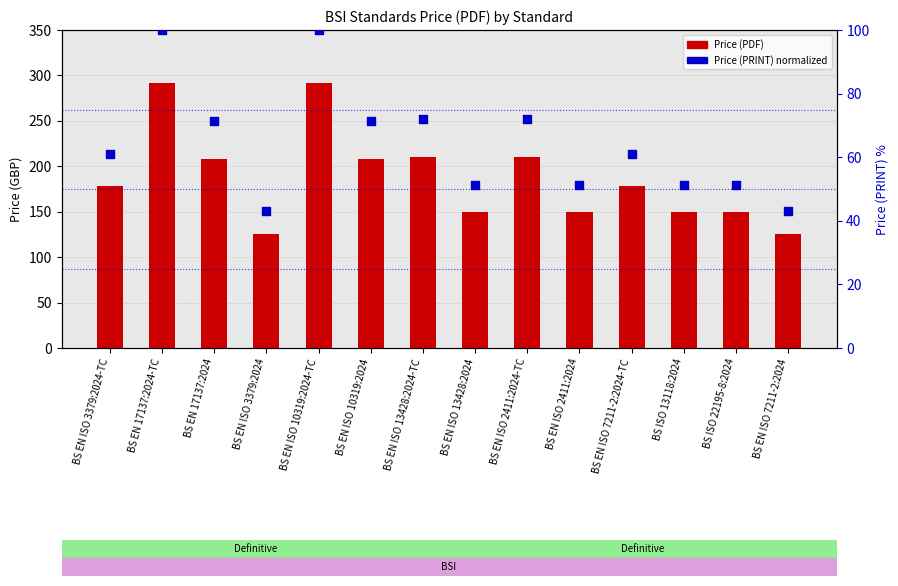

Is the value of Price (PDF) at BS EN 17137:2024-TC greater than the value of Price (PRINT) normalized at BS ISO 13118:2024?

Yes